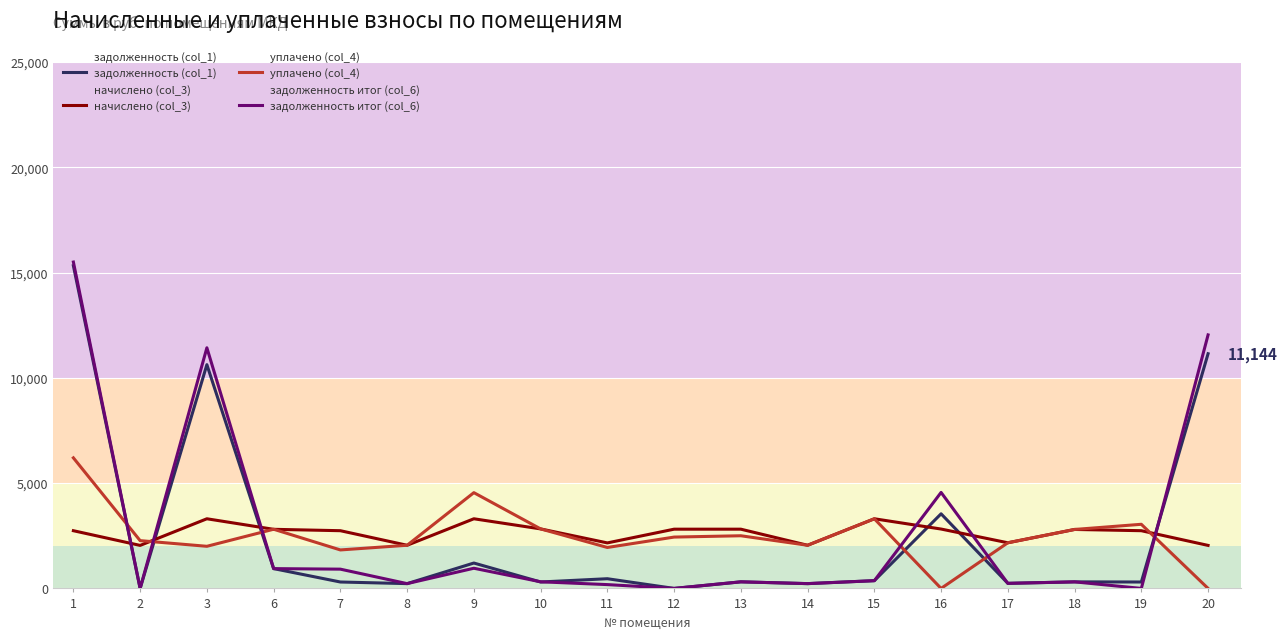

In начислено (col_3), how many points are higher than both neighbors (excluding endpoints)?

4